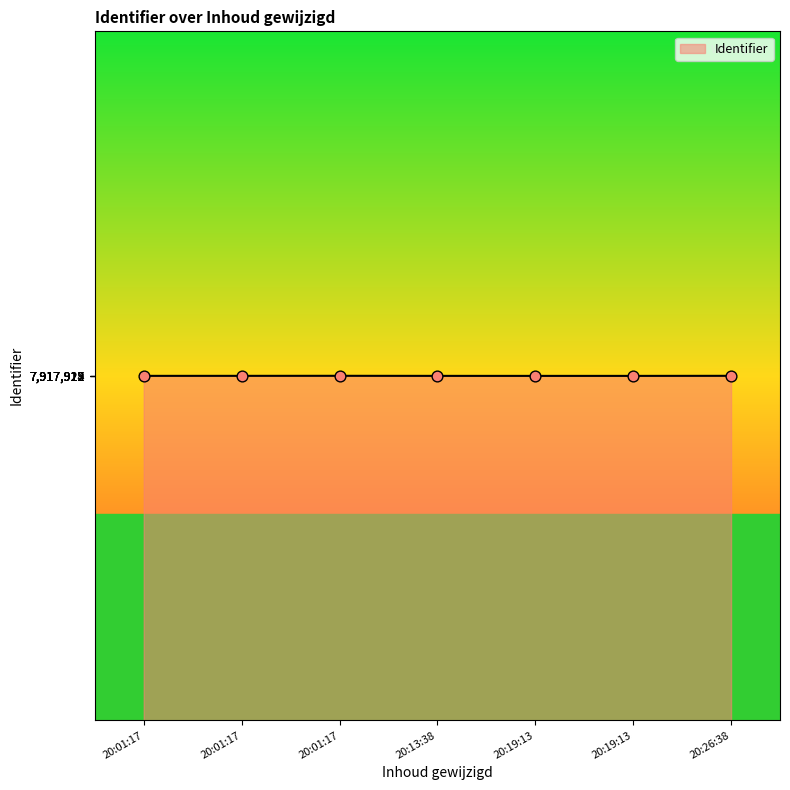

Count the number of data series in this chart.

1